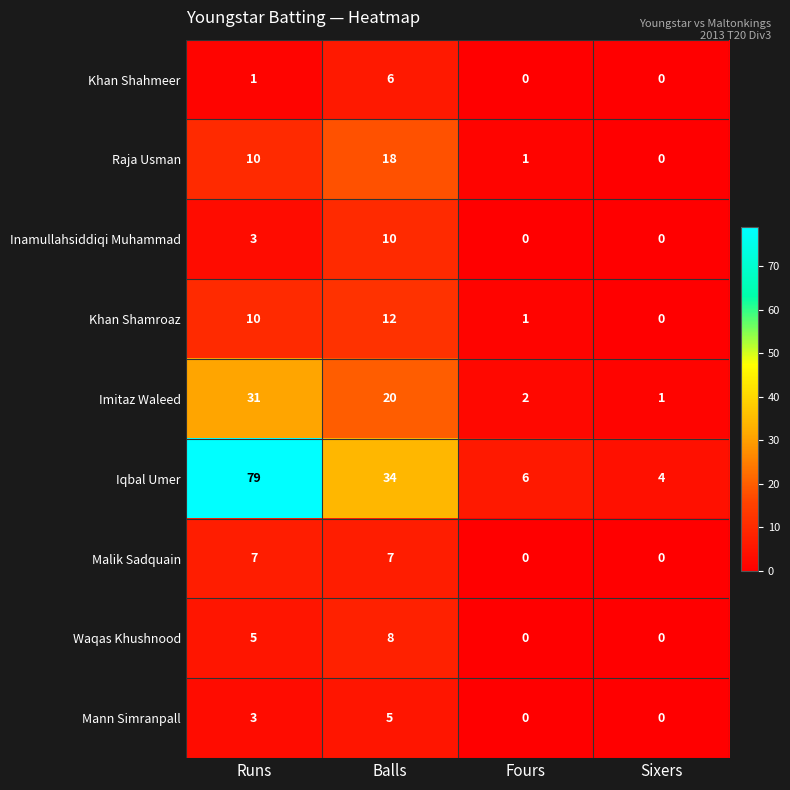

Count the Waqas Khushnood values in the range 0 to 8.

4